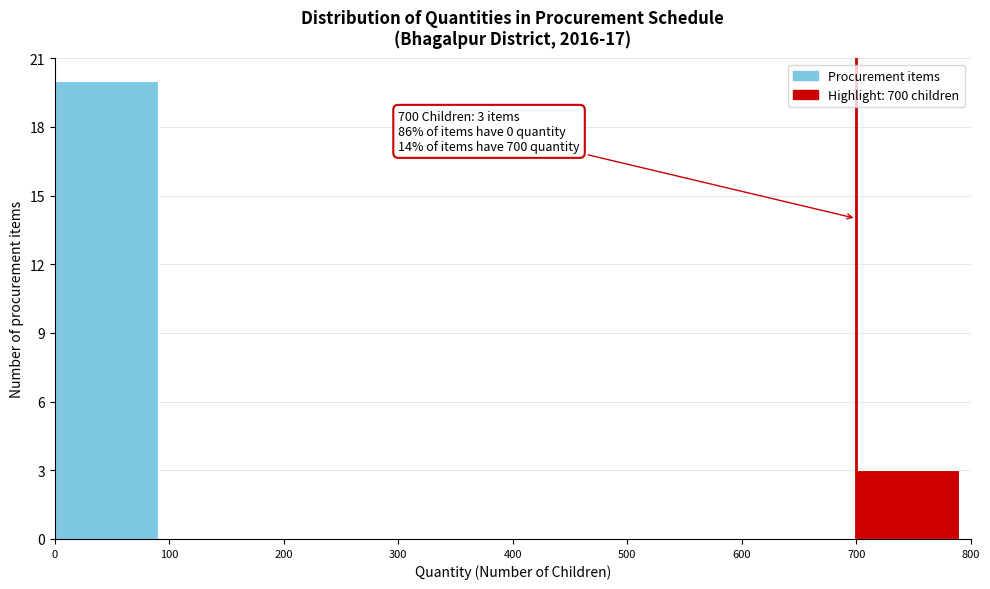

Over which range of the x-axis is the bar tallest?

0 to 100